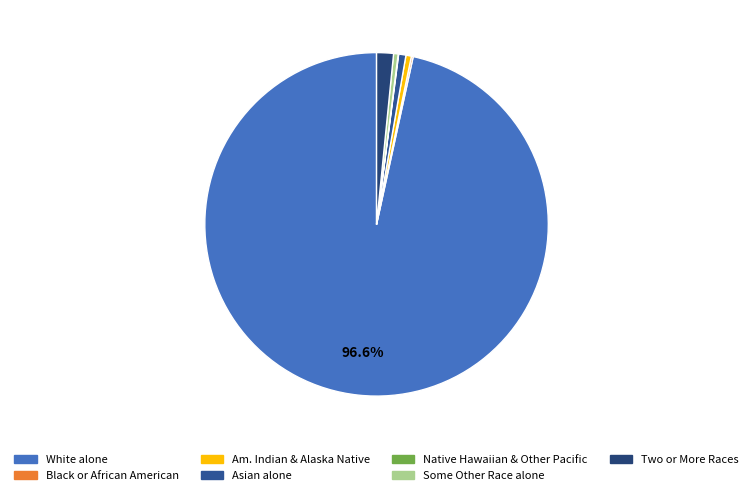

Is there a majority slice in this chart?

Yes